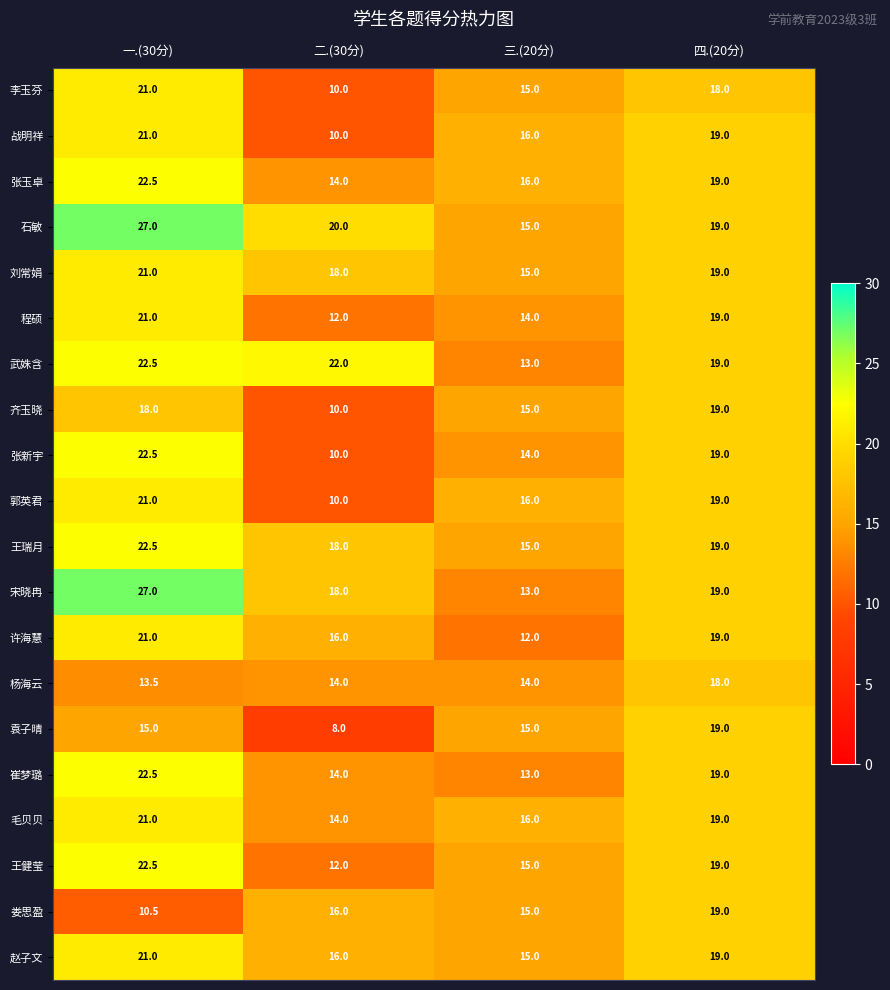

At which label is 齐玉晓 closest to 14?

三.(20分)